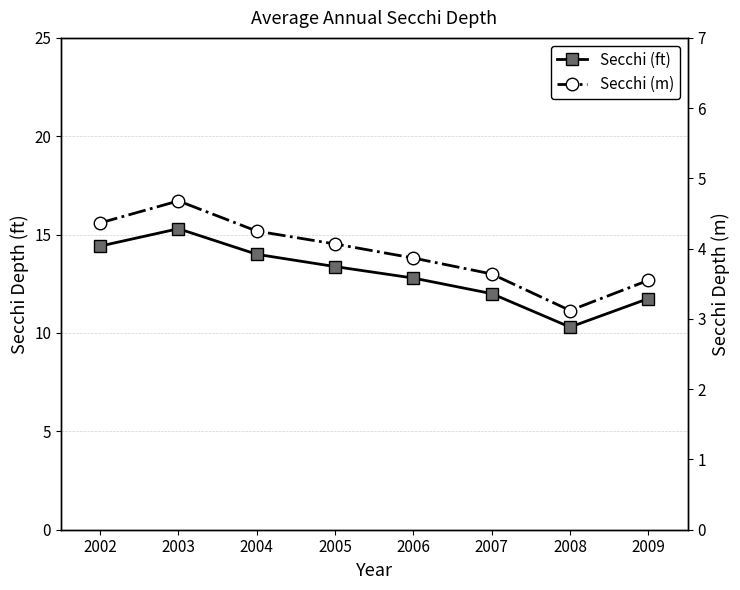

Is it true that Secchi (ft) equals 3.7 at 2002?

False